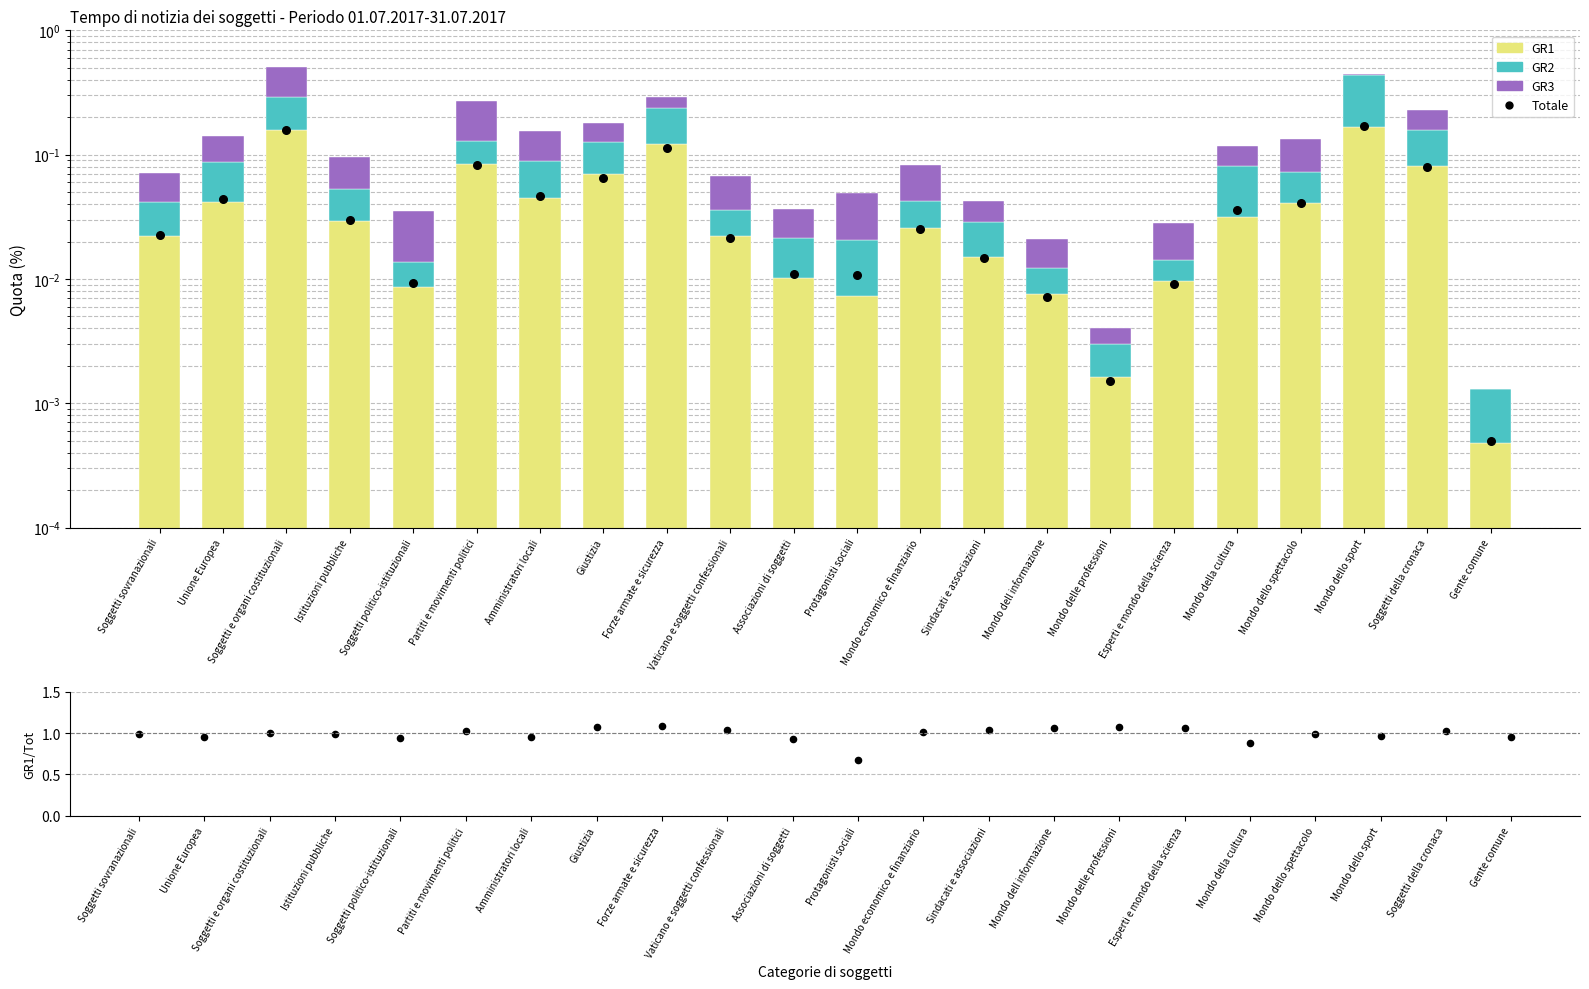

Which series has the widest spread of Y values?

GR1/Totale